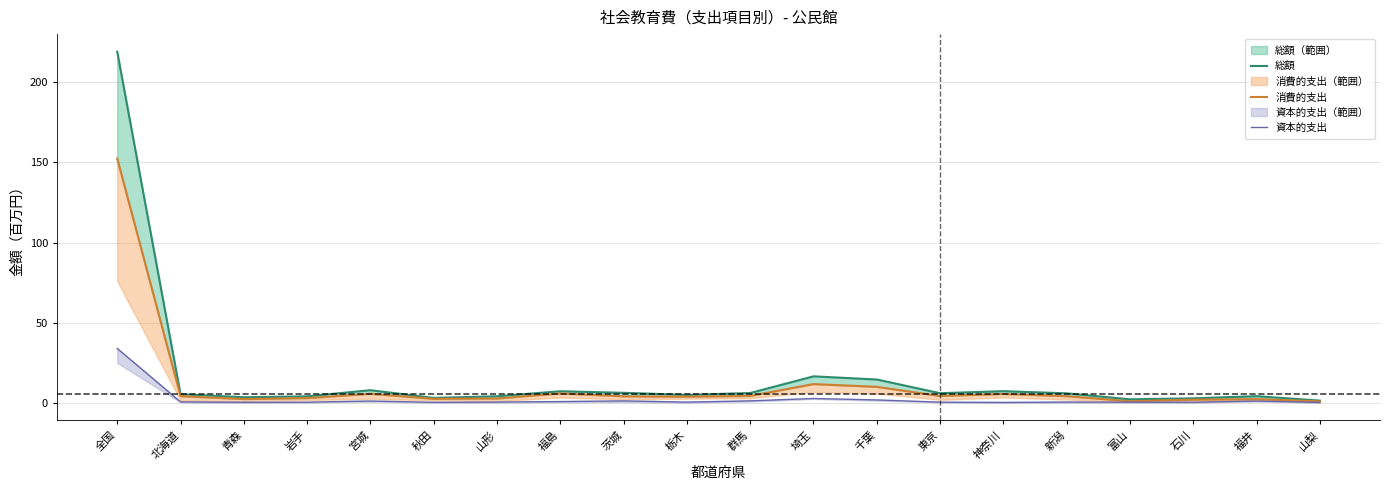

What is the approximate value of 消費的支出 at 全国?

152.3